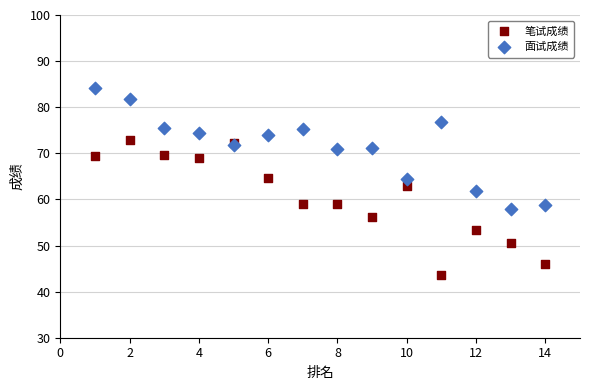

Which series has the widest spread of Y values?

笔试成绩